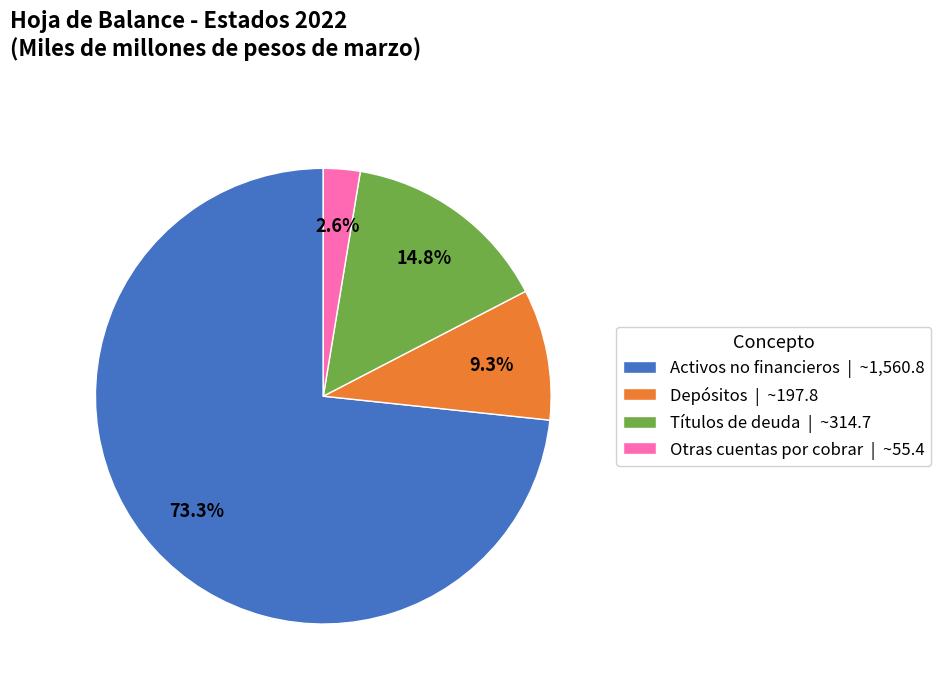

Which slice is the largest?

Activos no financieros | ~1,560.8